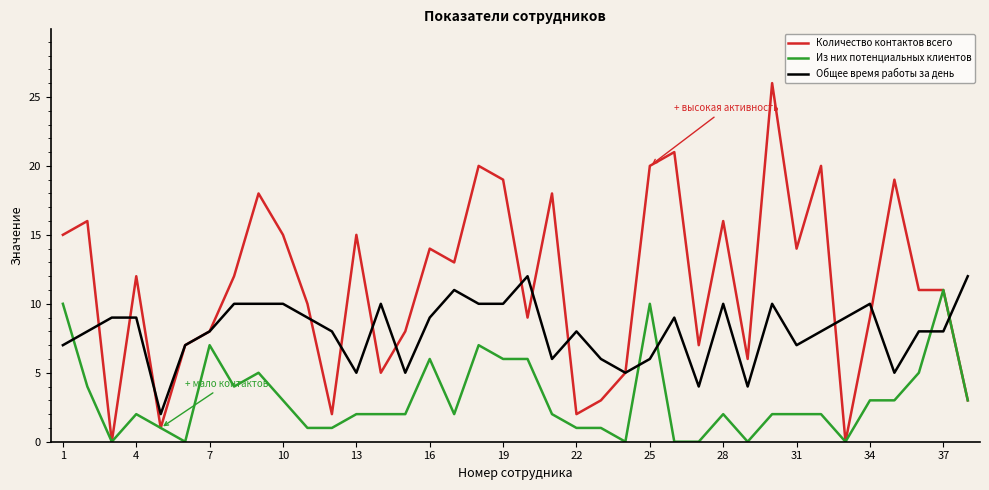

After their last crossing, which series has the higher values: Общее время работы за день or Из них потенциальных клиентов?

Общее время работы за день